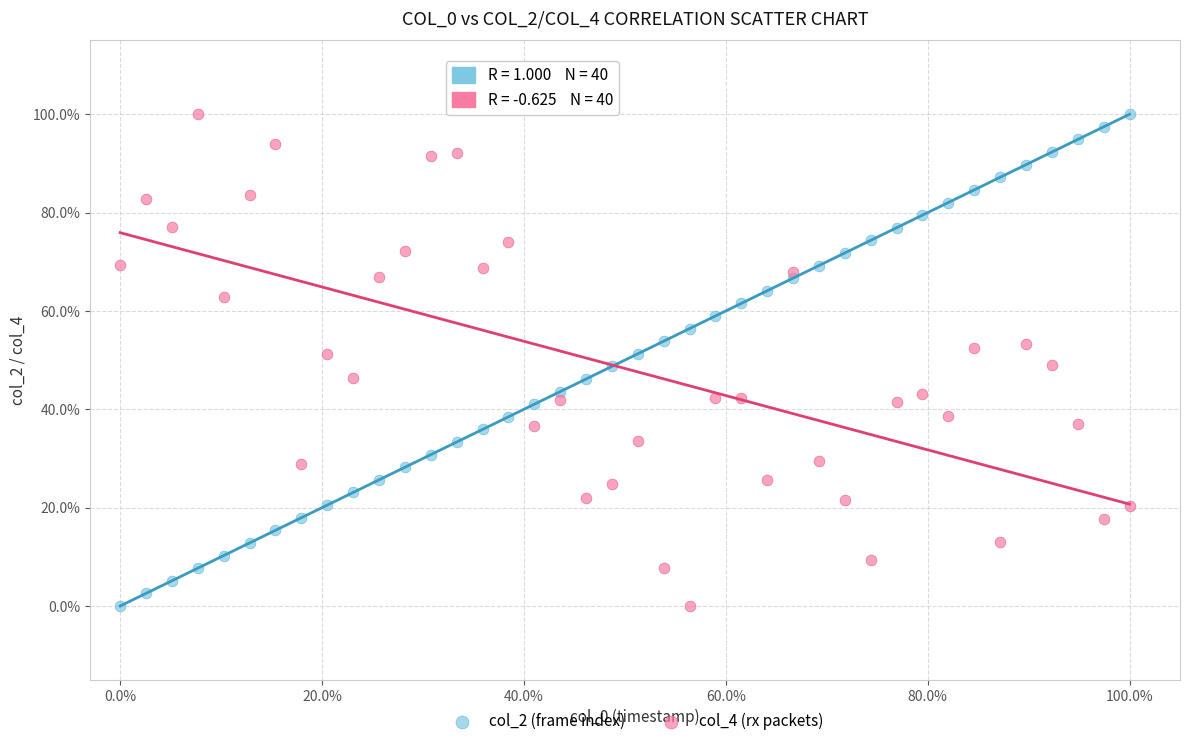

What are all the series names shown in the legend?

col_2 (frame index), col_4 (rx packets)